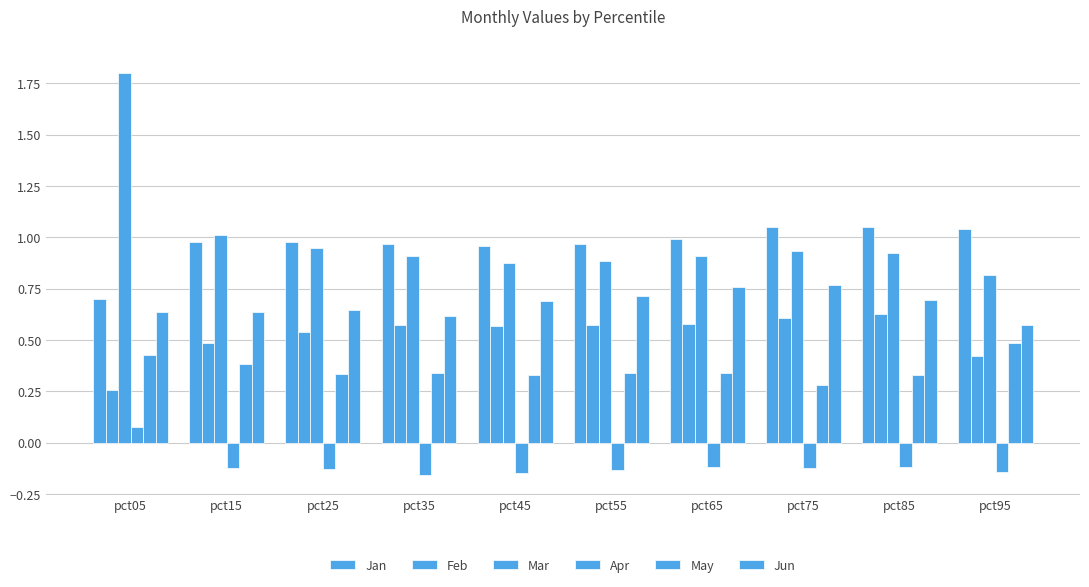

Count the Apr values in the range 0 to 1.

1